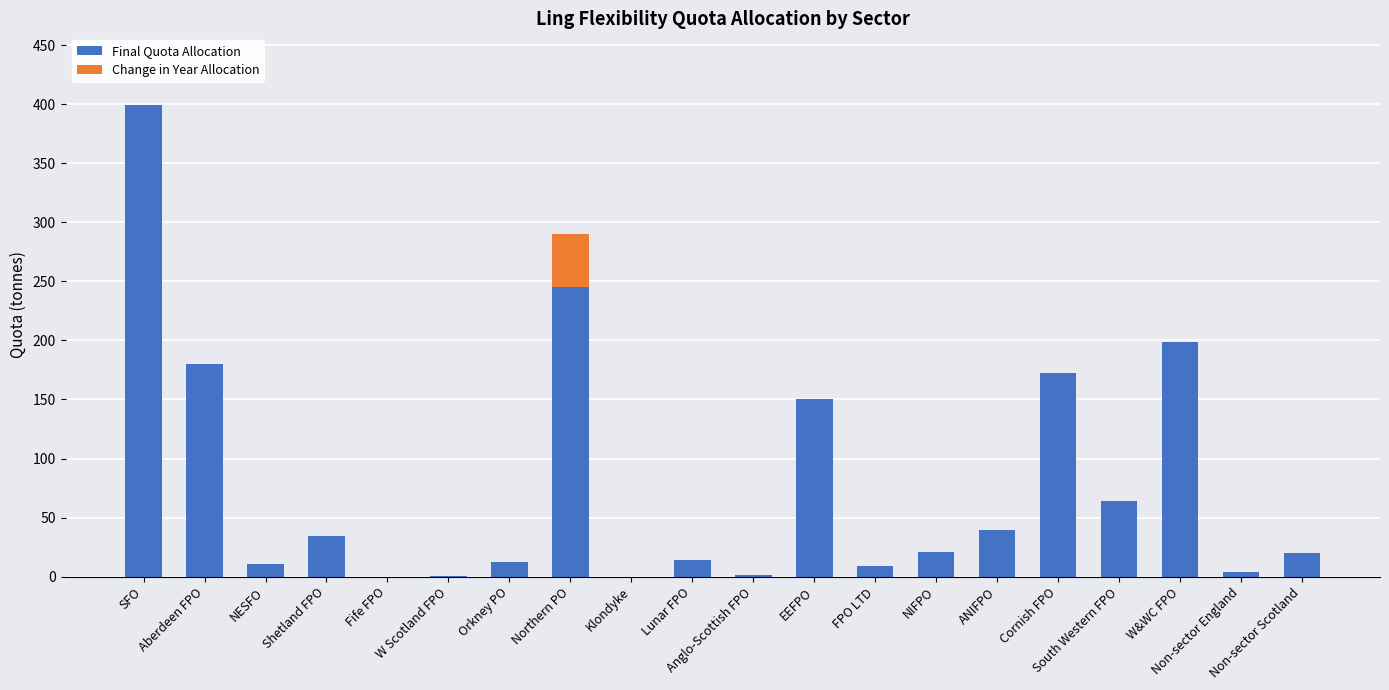

What are all the series names shown in the legend?

Final Quota Allocation, Change in Year Allocation